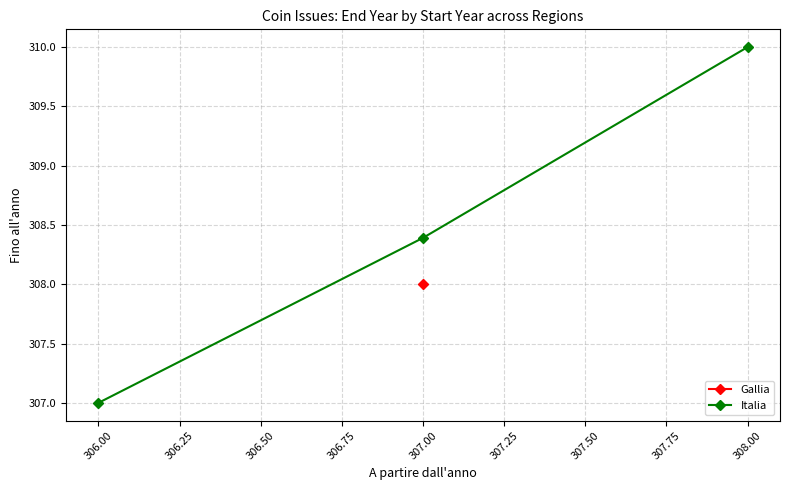

Which category has the lowest value in the Italia series?

306.00